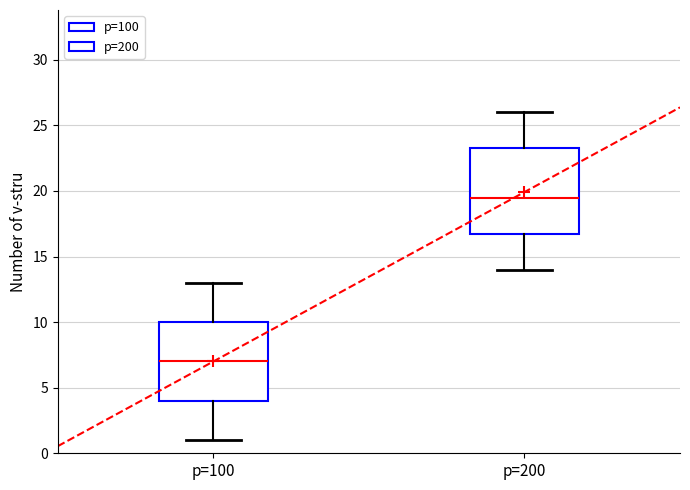

Where does the upper whisker of the box for p=100 end on the y-axis? The values are not printed on the chart, so give them approximately, as read against the axis.

13.0